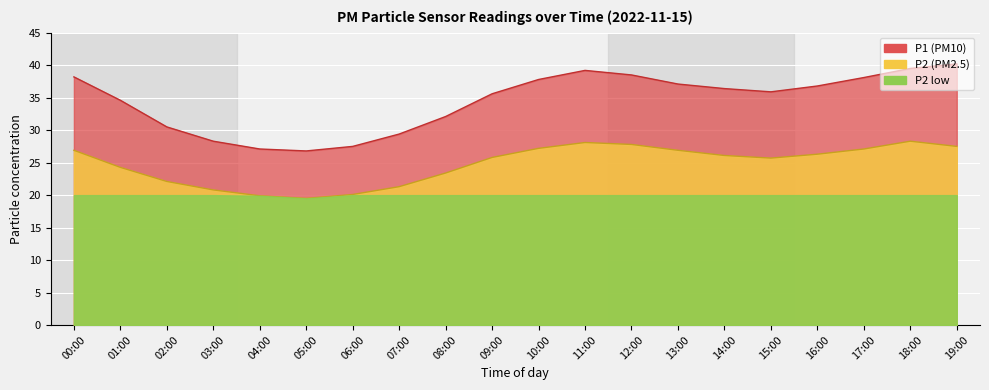

What is the difference between the P1 values at 11:00 and 05:00?

12.4